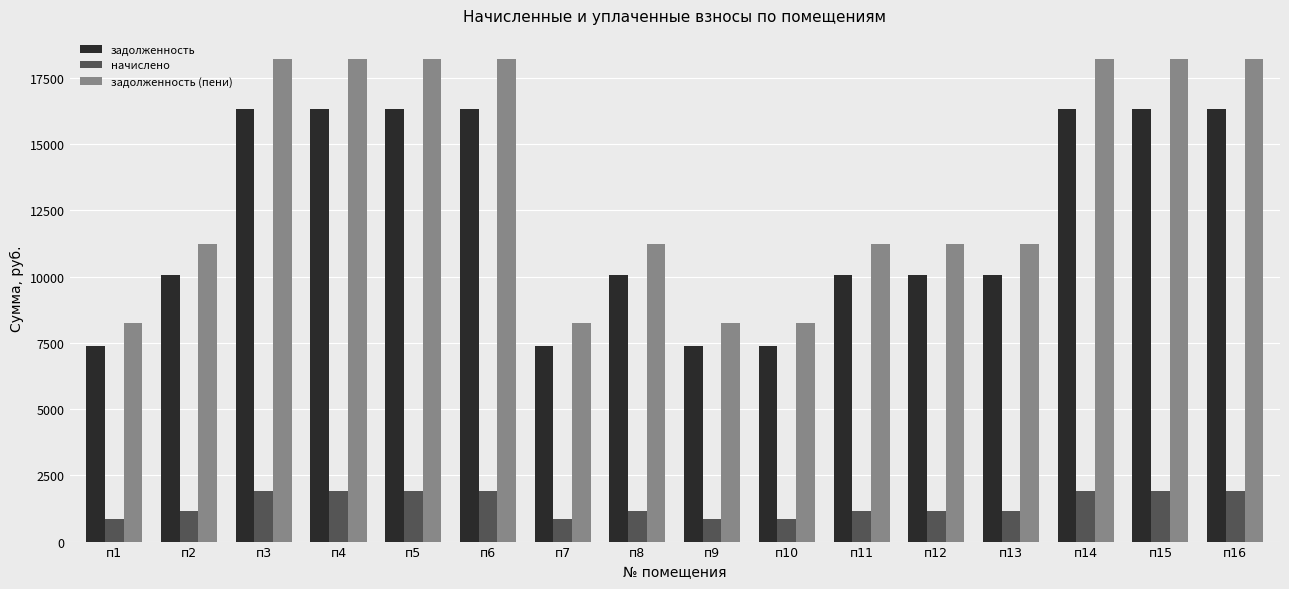

How many groups of bars are there?

16